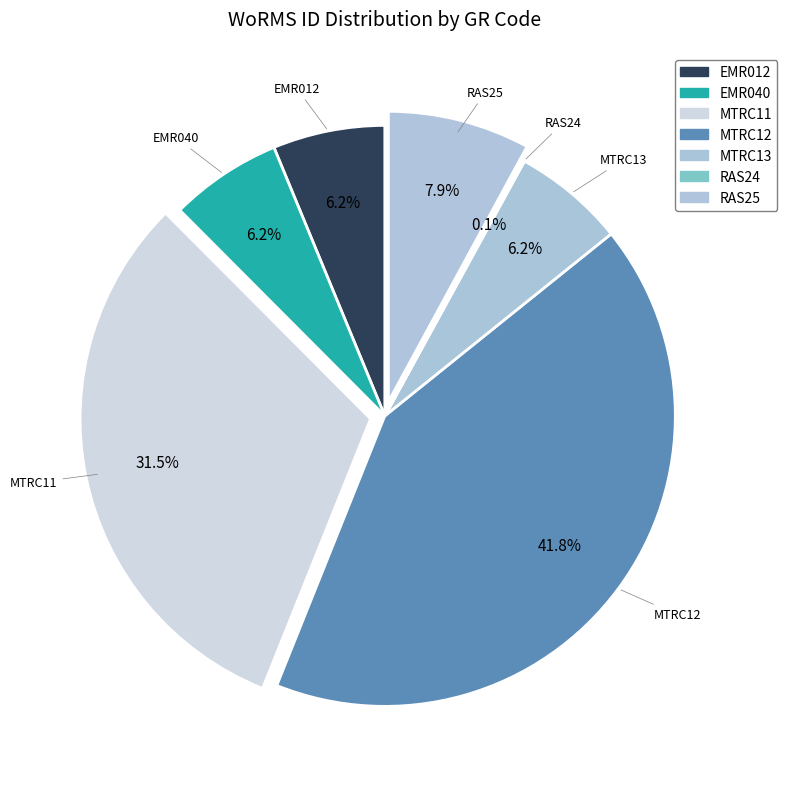

What is the largest slice in the pie chart?

MTRC12